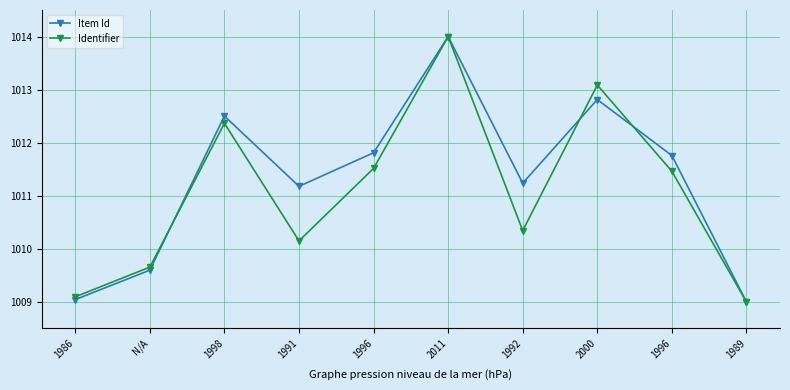

After their last crossing, which series has the higher values: Identifier or Item Id?

Item Id